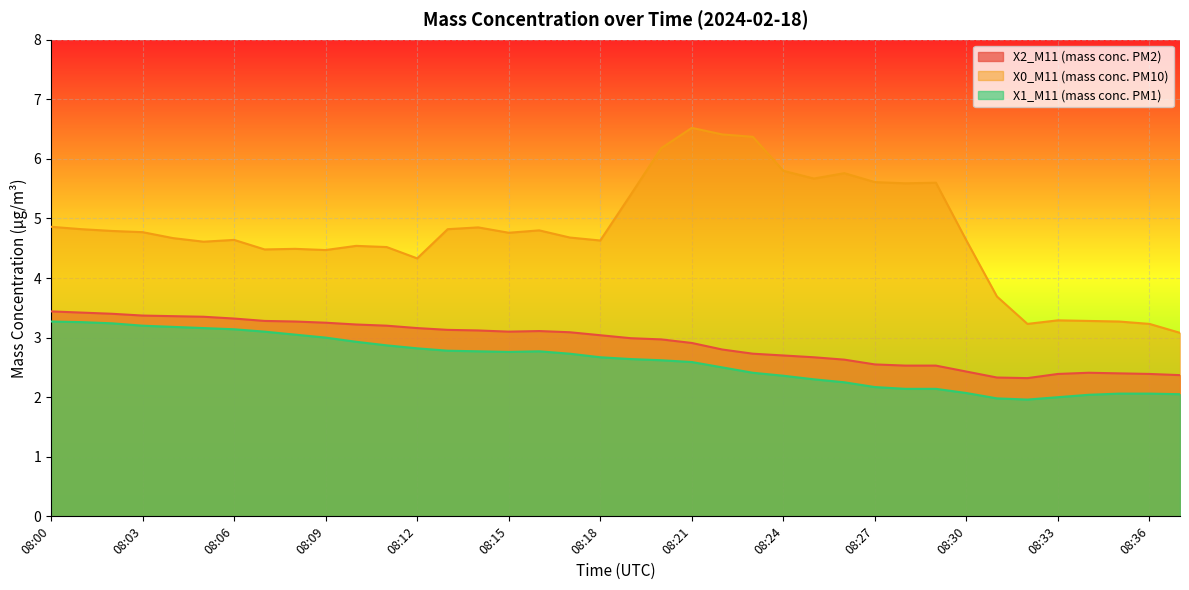

What is the difference between the X0_M11 (mass conc. PM10) values at 08:17 and 08:24?

1.1